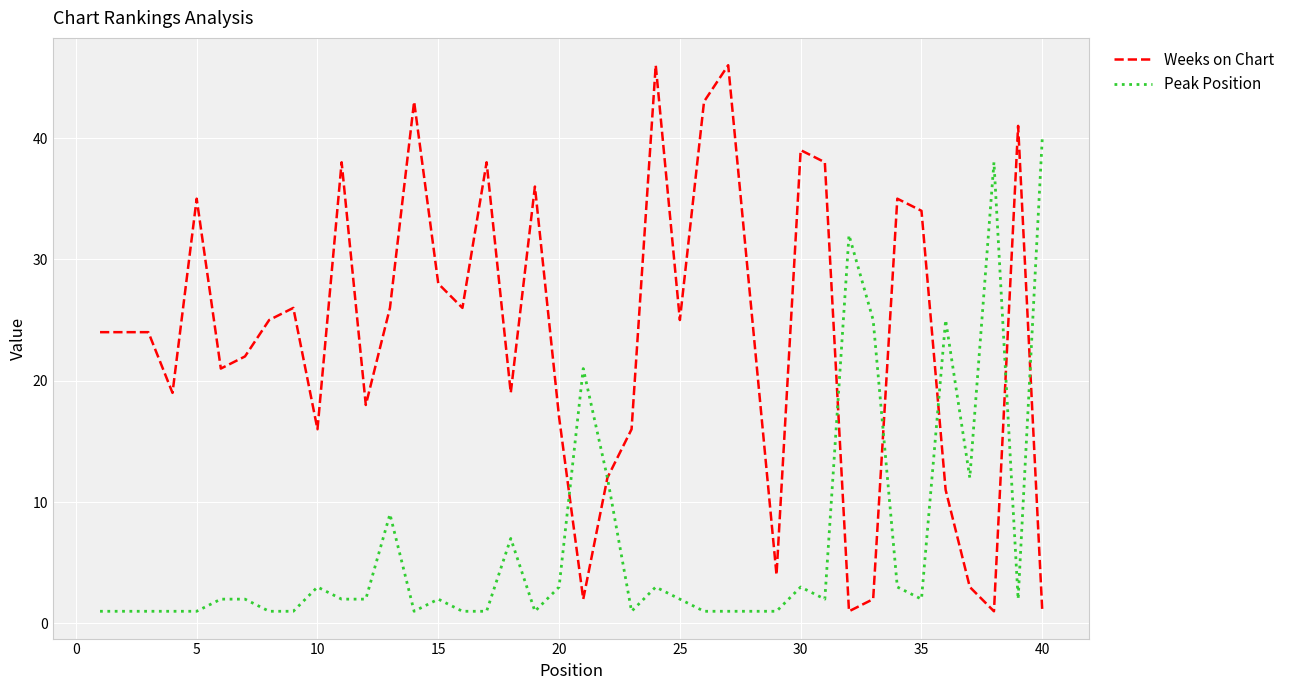

How many values in the Weeks on Chart series are below 25?

20